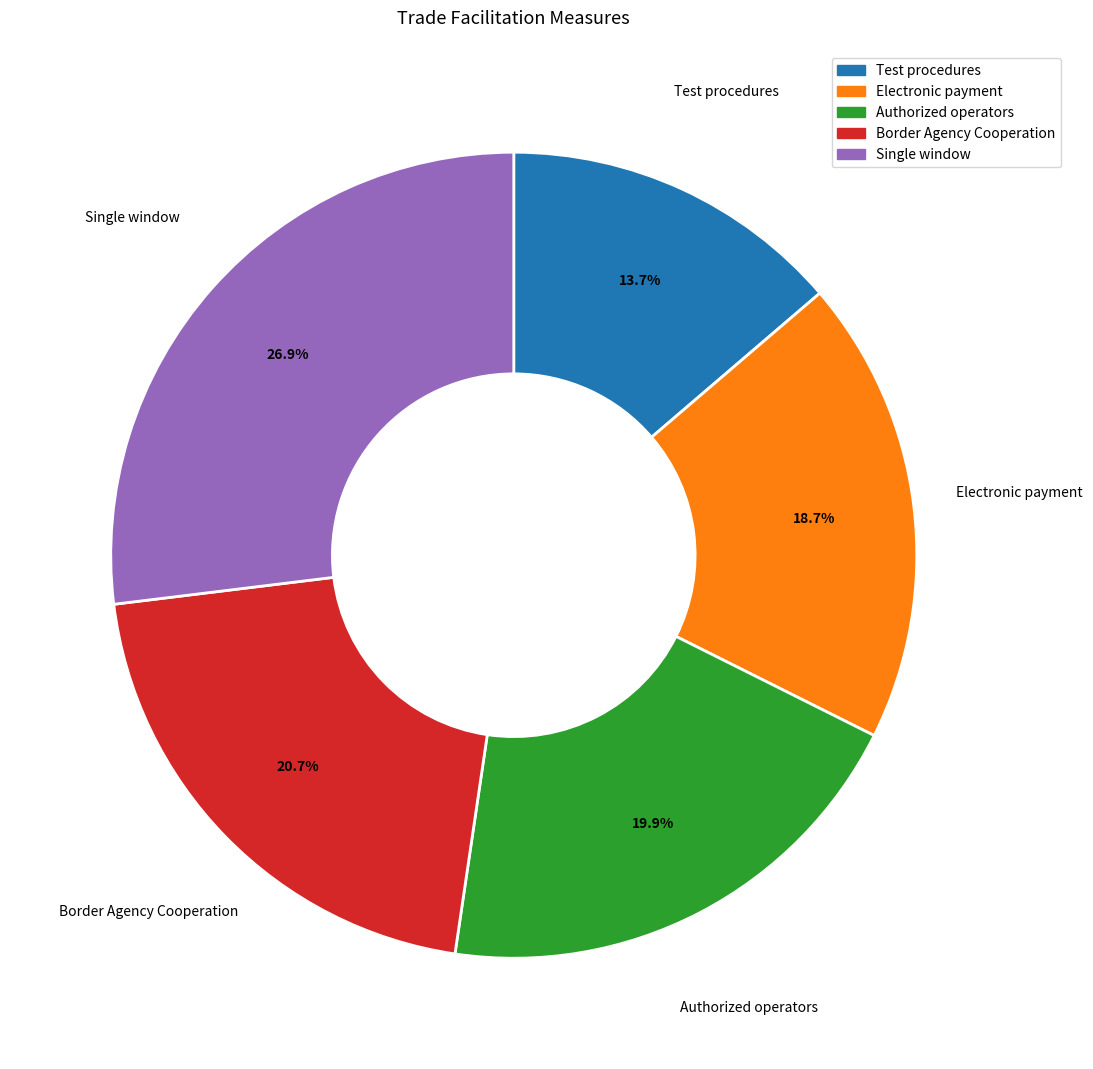

The Authorized operators slice represents 20% of the pie. True or false?

True